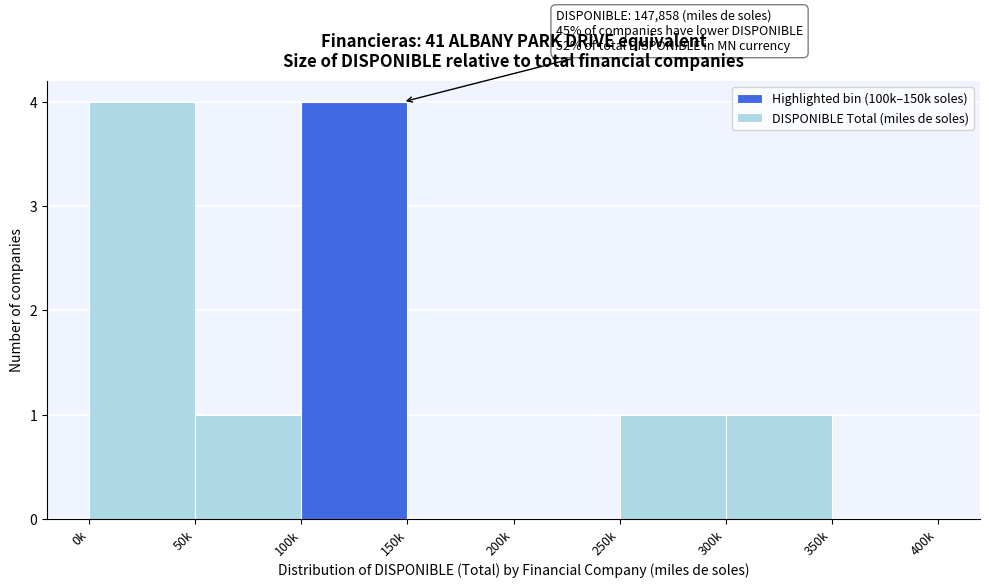

Reading left to right, what are all the values shown in this chart?

0k=4	50k=1	100k=4	150k=0	200k=0	250k=1	300k=1	350k=0